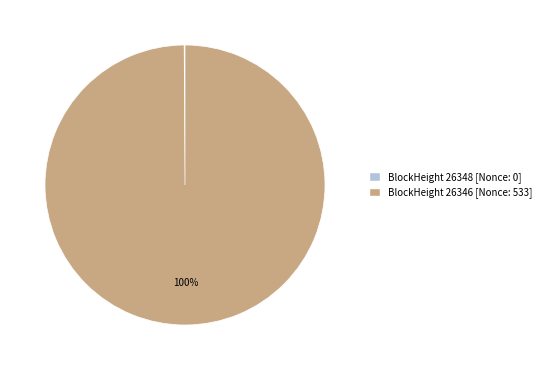

To the nearest percent, what is the difference between the largest and smallest slice percentages?

100%